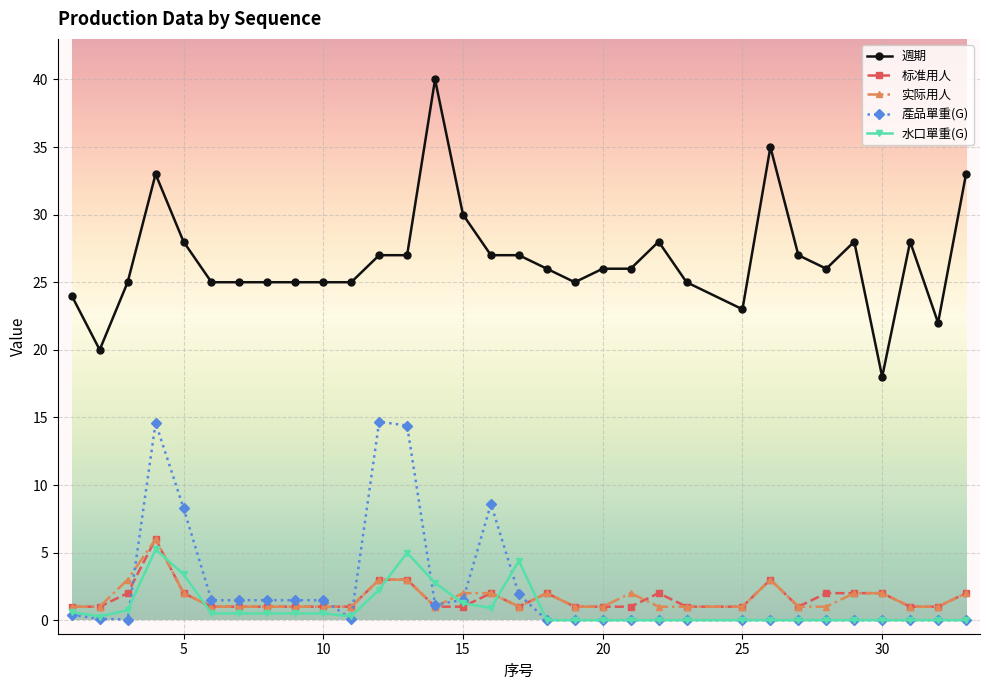

How many data points does each series have?

32